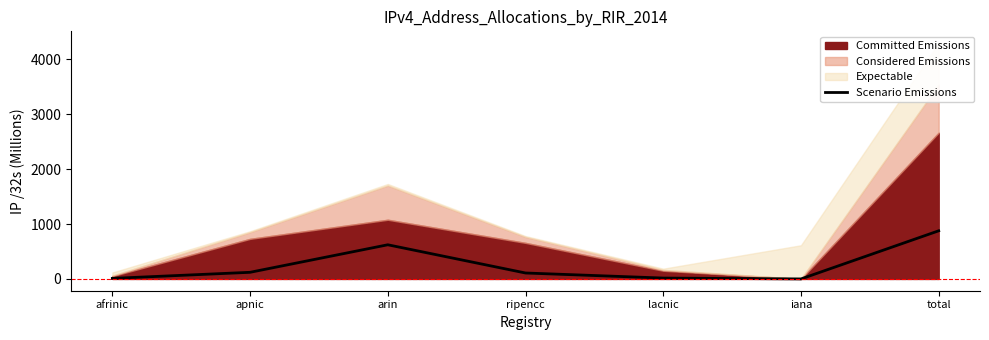

At which label is Scenario Emissions closest to 438?

arin